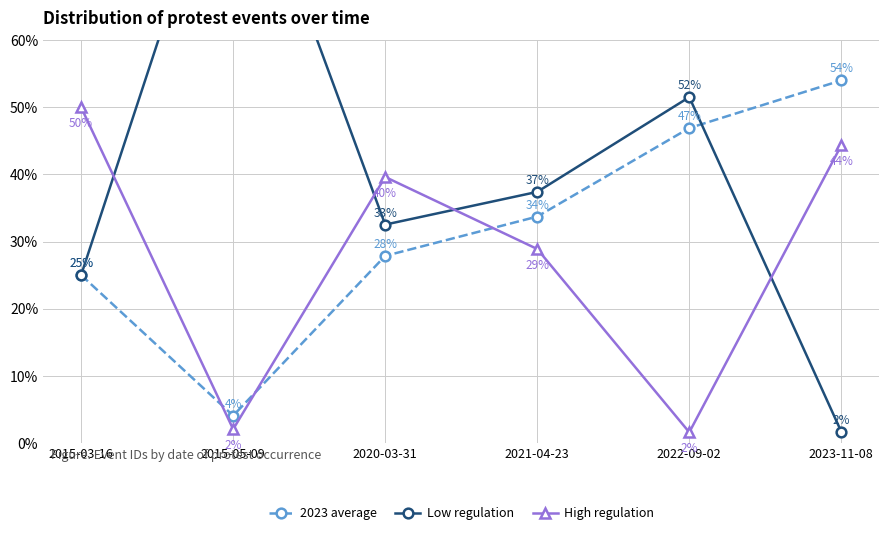

Between which two adjacent categories do High regulation and 2023 average first intersect?

2015-03-16 and 2015-05-09